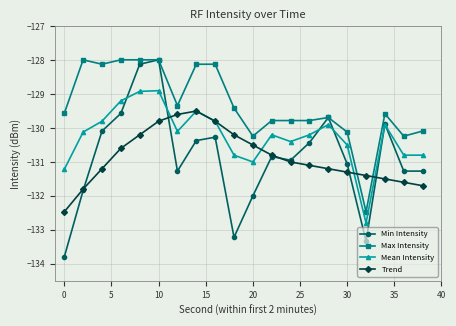

True or false: Min Intensity has more than 0 interior local peaks.

True